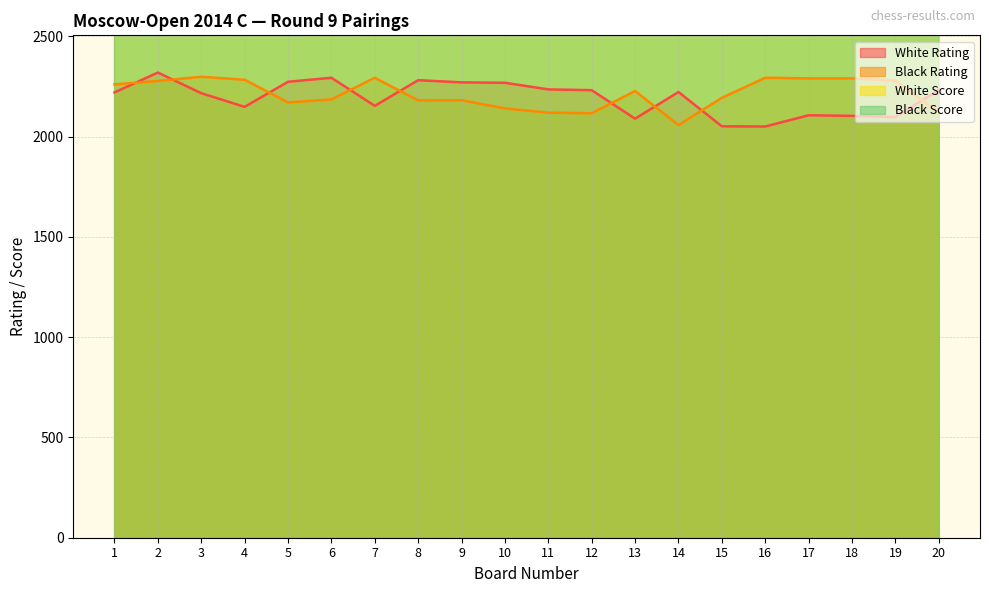

Reading right to left, extract all data points from this chart.

White Rating: 2233	2097	2103	2106	2050	2051	2222	2089	2231	2235	2268	2270	2281	2153	2293	2273	2148	2216	2319	2220
Black Rating: 2119	2279	2290	2290	2293	2193	2057	2227	2116	2119	2140	2181	2180	2293	2185	2170	2283	2298	2277	2260
White Score: 3650	3650	3650	3650	3800	3800	3800	3800	3800	3800	3800	3800	3800	3800	3800	3950	3950	3950	3950	4250
Black Score: 3650	3650	3650	3650	3650	3800	3800	3800	3800	3800	3800	3800	3800	3800	3800	3950	3950	3950	4100	4100